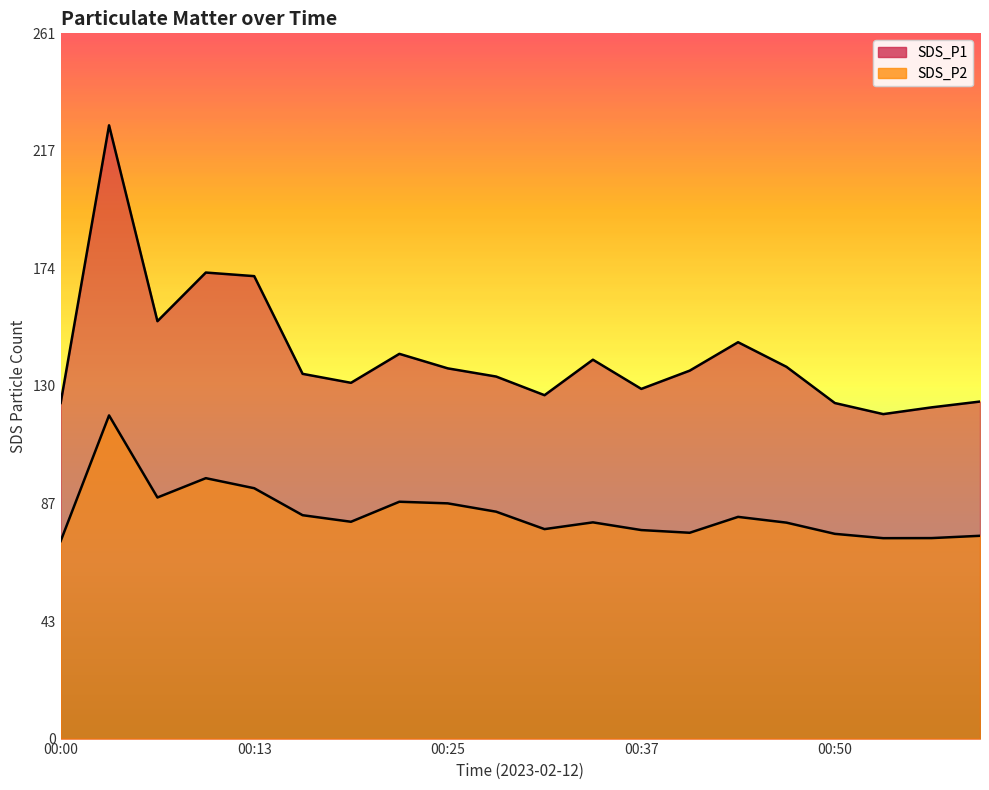

What is the difference between the maximum and minimum values in the SDS_P1 series?

106.9